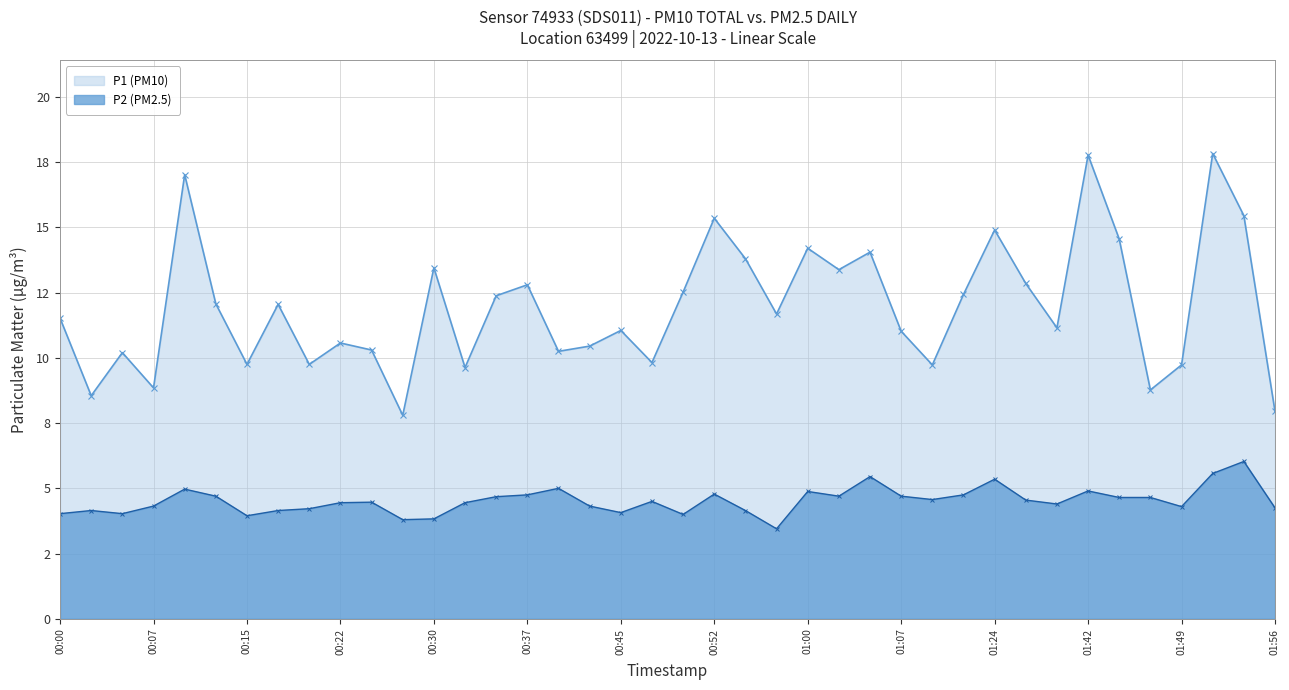

What value does the P1 (PM10) series have at 00:15?

9.8